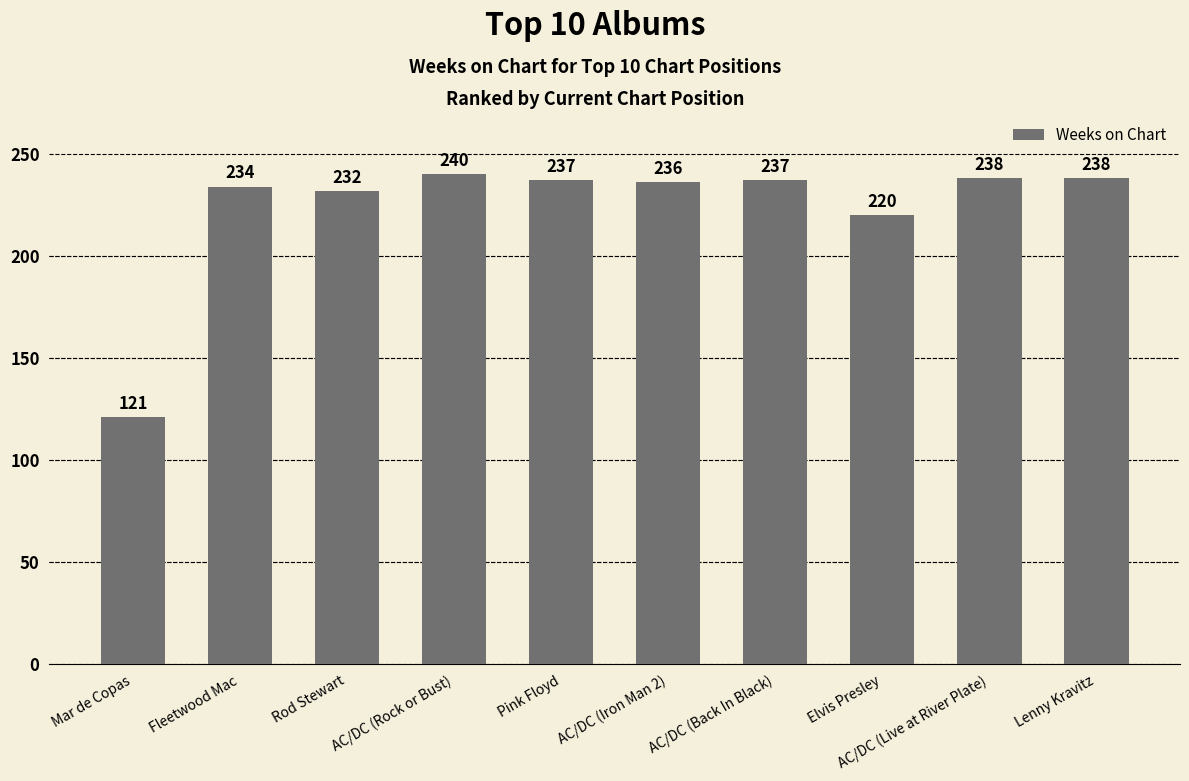

What is the change in value from Mar de Copas to AC/DC (Live at River Plate)?

+117